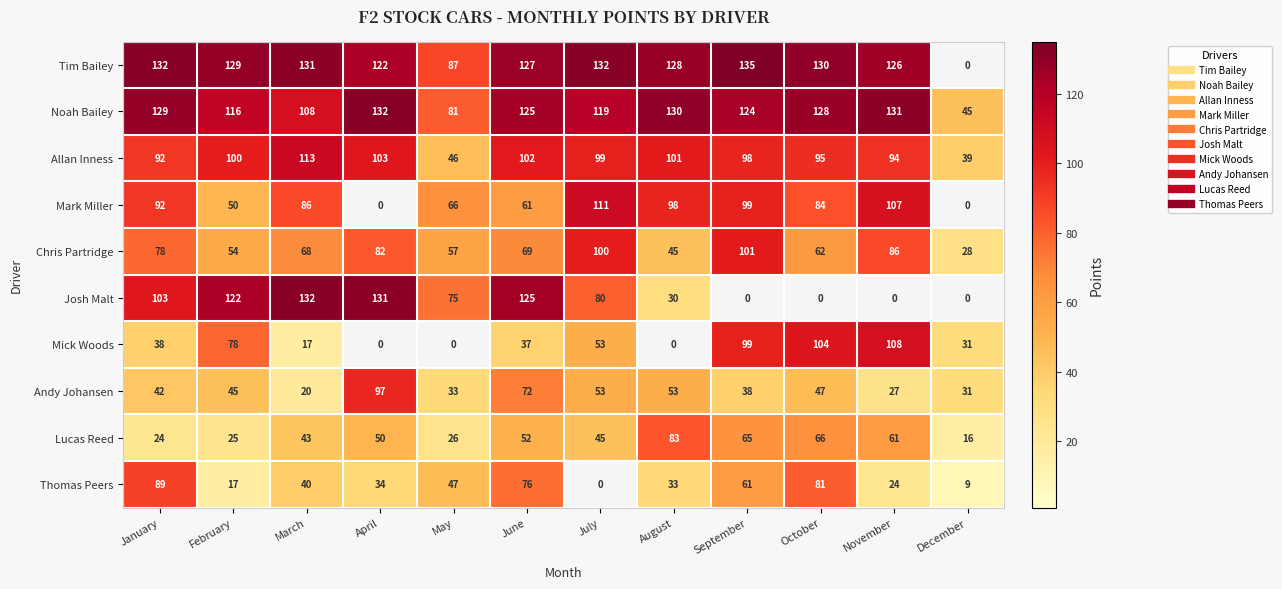

Rank the series at March from highest to lowest value.

Josh Malt, Tim Bailey, Allan Inness, Noah Bailey, Mark Miller, Chris Partridge, Lucas Reed, Thomas Peers, Andy Johansen, Mick Woods